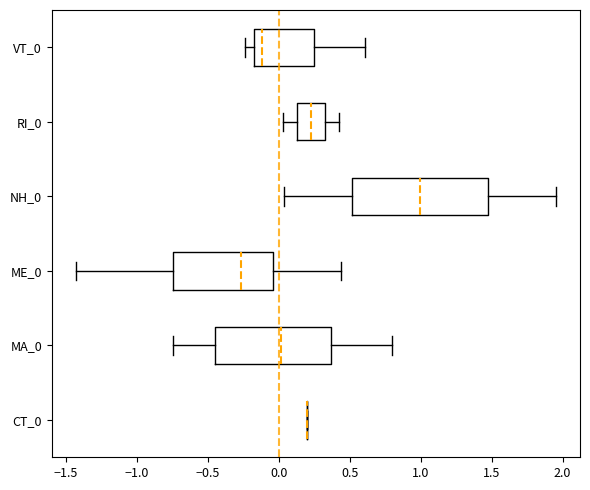

Where is the right edge of the box for NH_0 on the x-axis? The values are not printed on the chart, so give them approximately, as read against the axis.

1.45